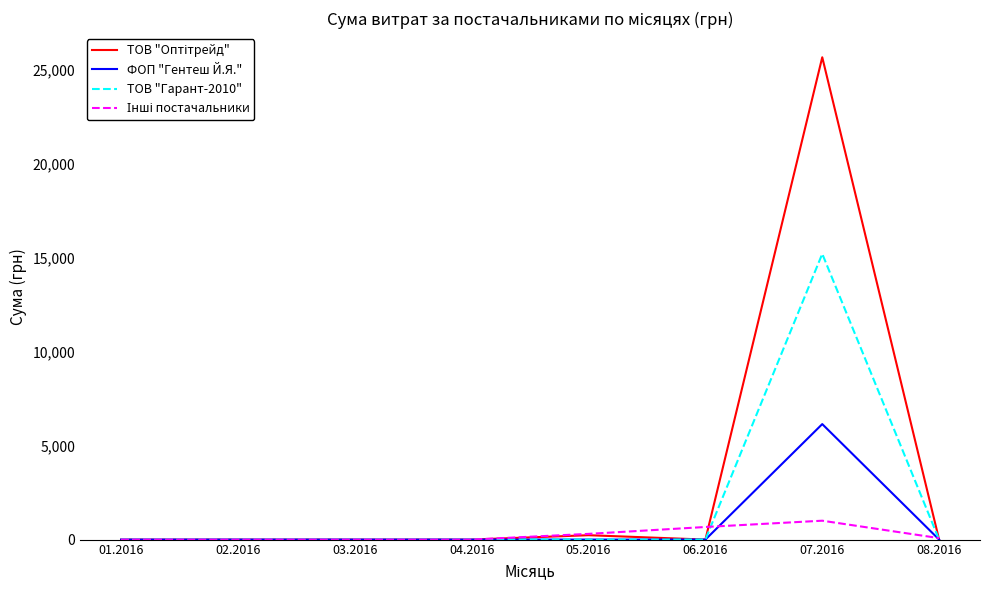

Does the chart display data point markers on the line(s)?

No